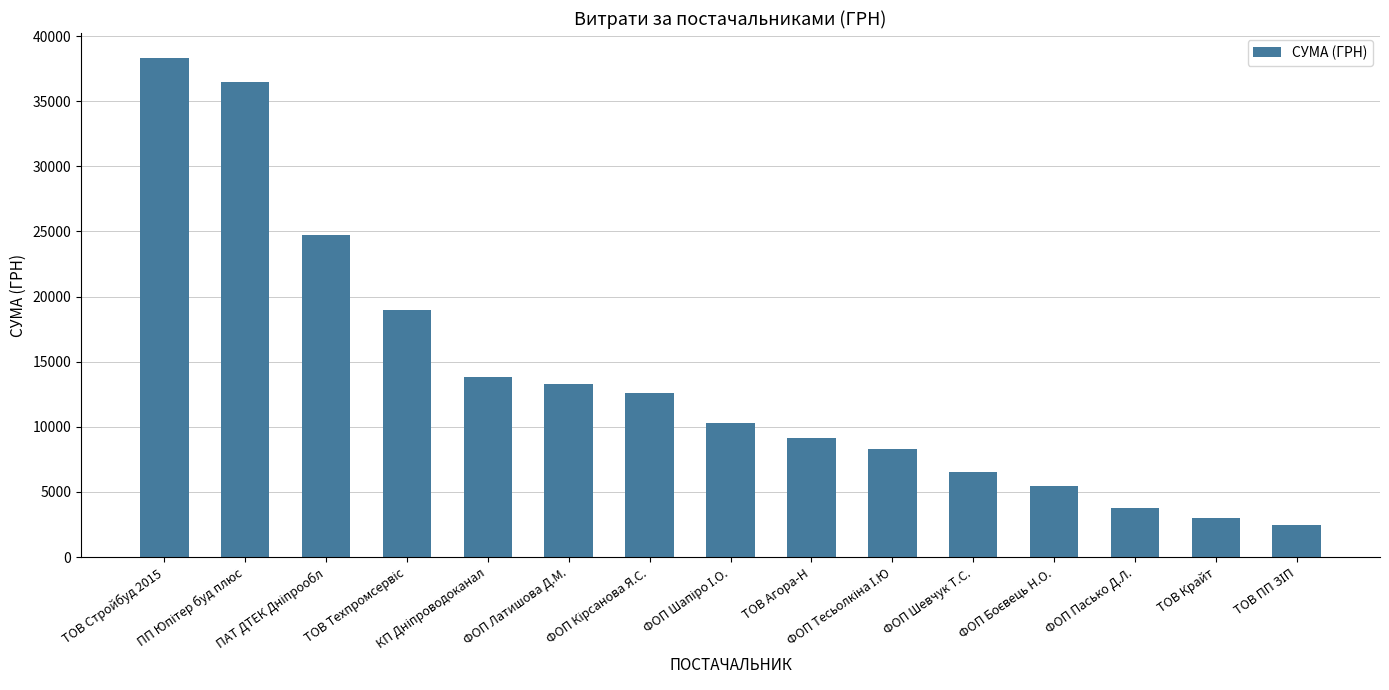

How many bars are there in total?

15